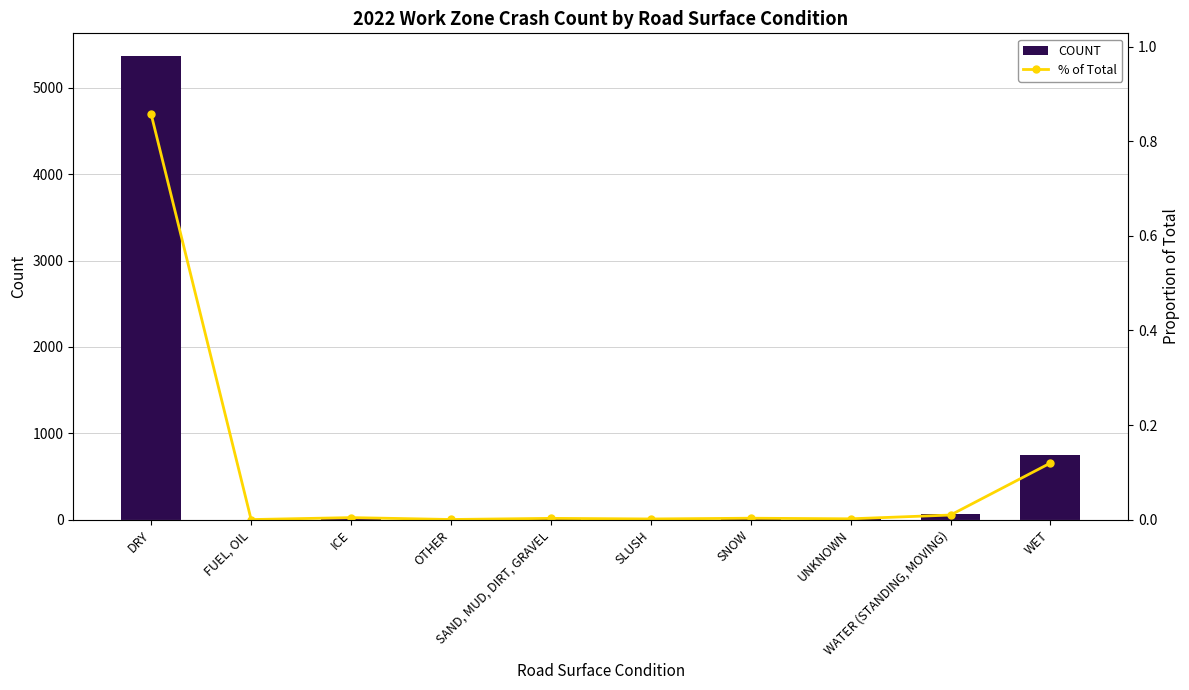

Which series has the largest range (max minus min)?

COUNT